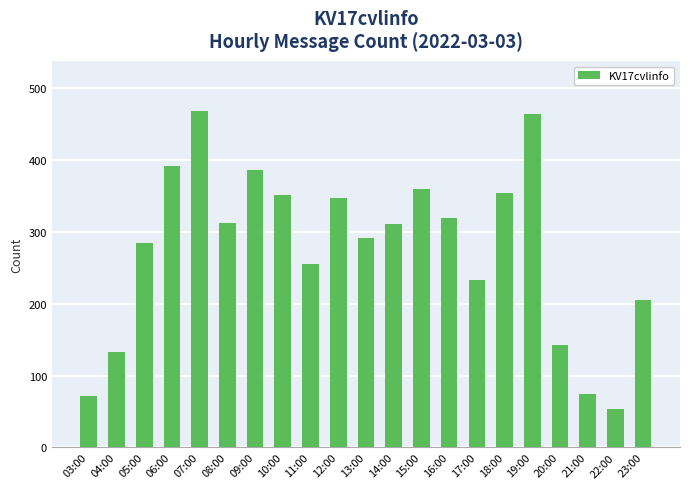

Approximately how many times larger is the value at 03:00 compared to 21:00?

0.9